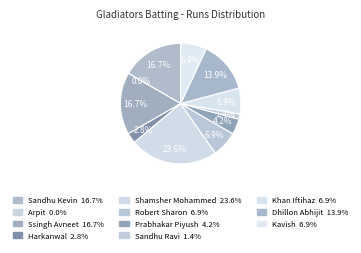

Does Sandhu Ravi account for over 50% of the chart?

No